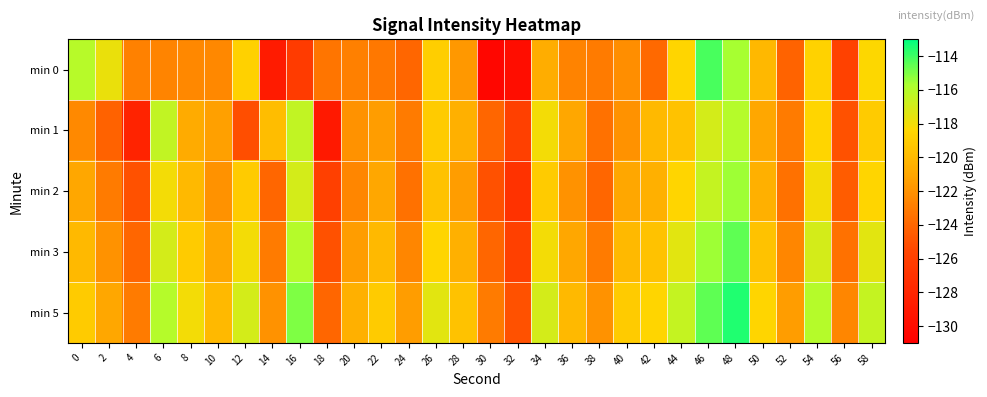

At which category is the sum across all series the highest?

48